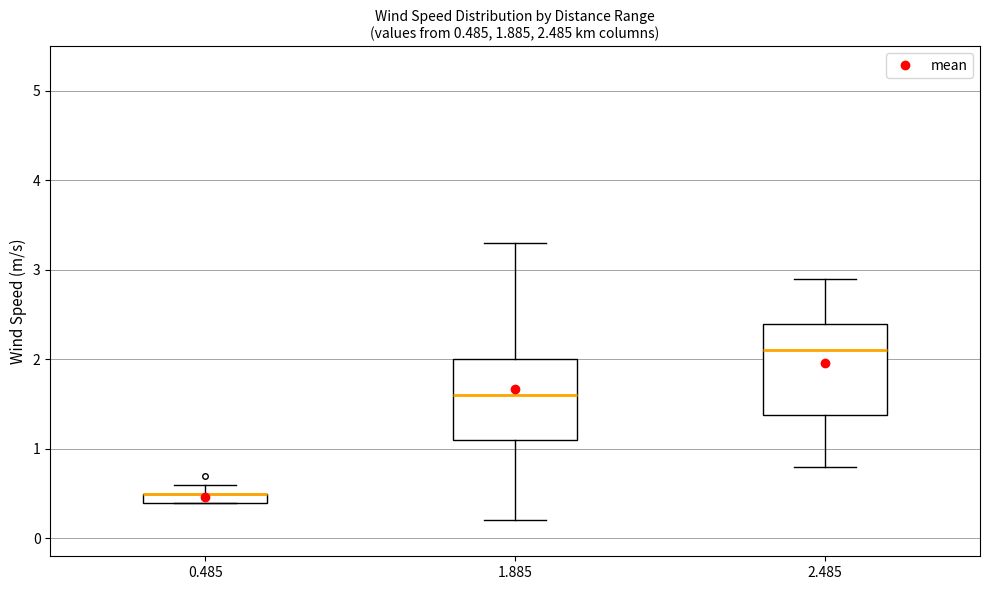

Comparing the boxes themselves (not the whiskers), which one is the tallest?

2.485